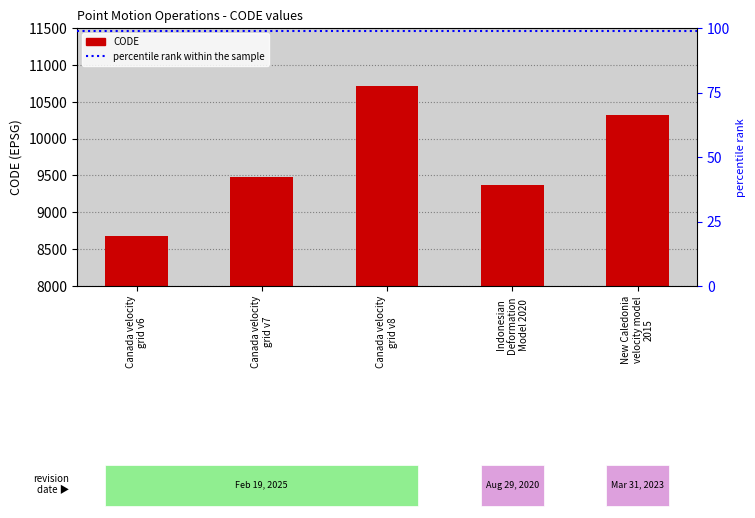

List the labels in order of value, smallest first.

Canada velocity
grid v6, Indonesian
Deformation
Model 2020, Canada velocity
grid v7, New Caledonia
velocity model
2015, Canada velocity
grid v8